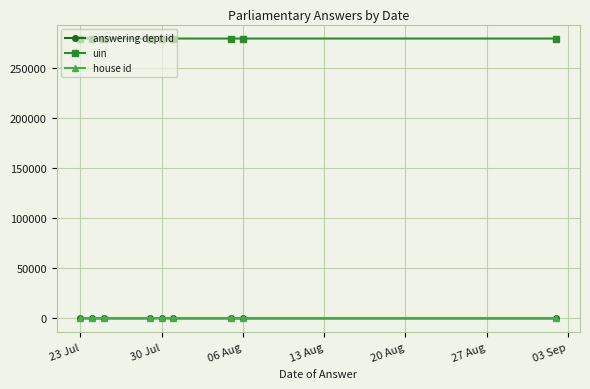

At how many categories does at least one series exceed 230417?

9